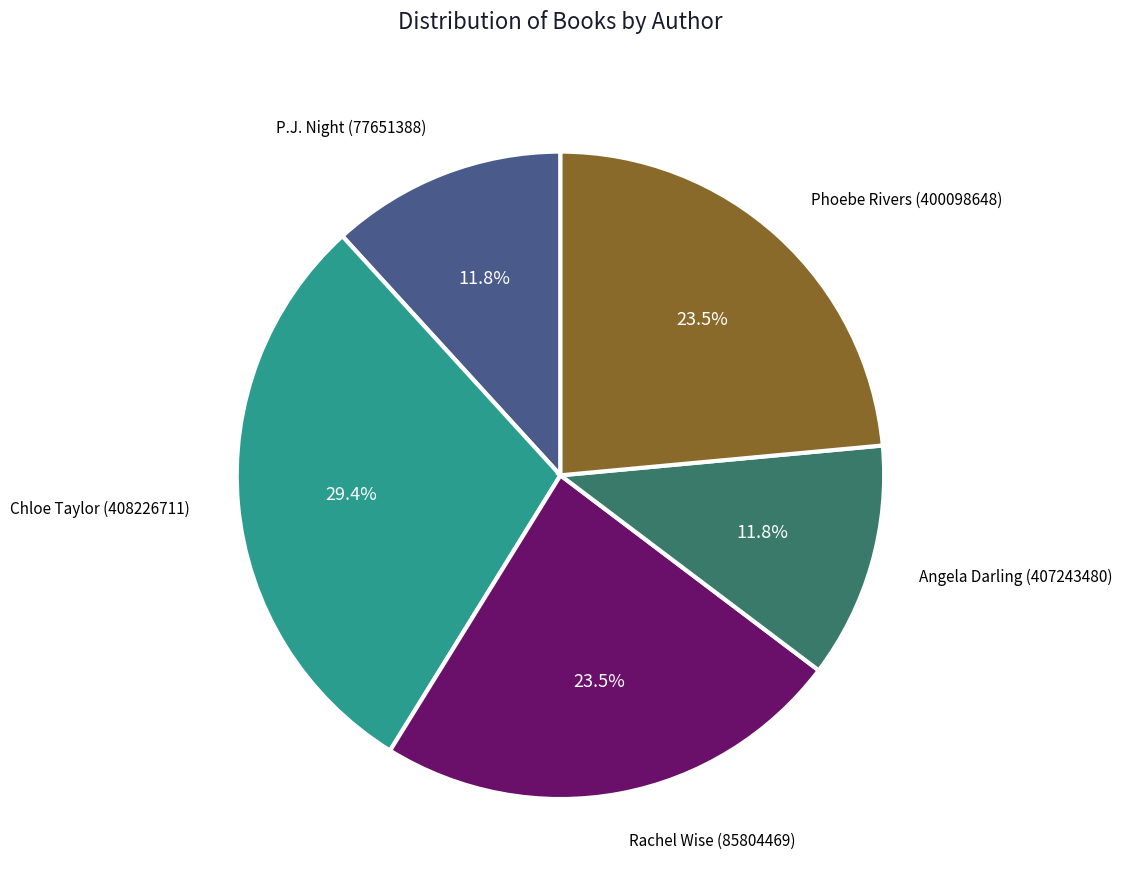

Is there a majority slice in this chart?

No